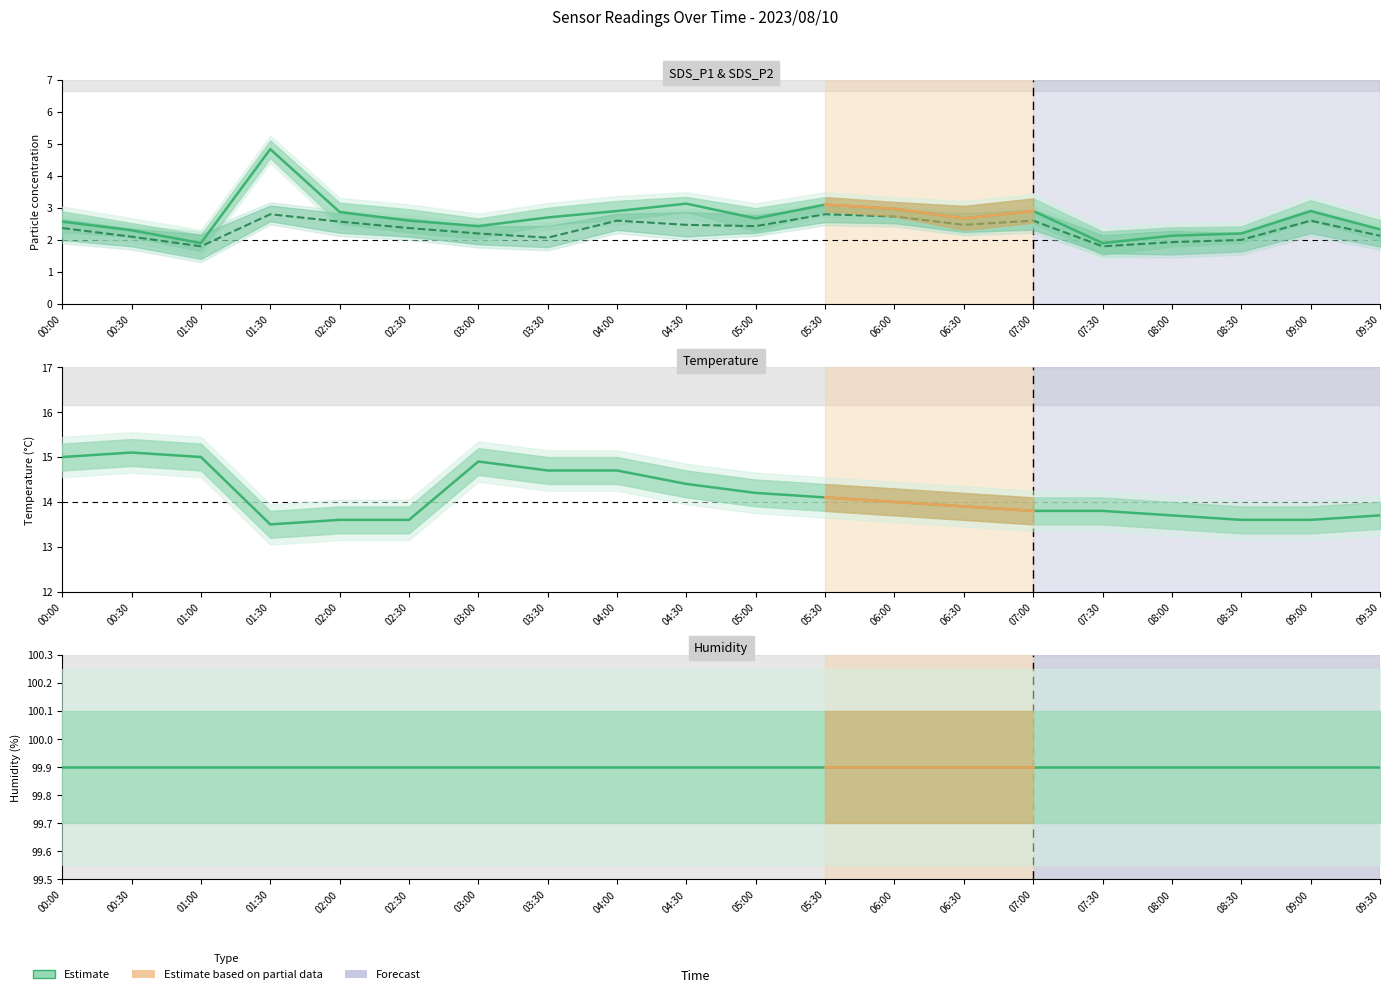

What position from the left is 01:00?

3